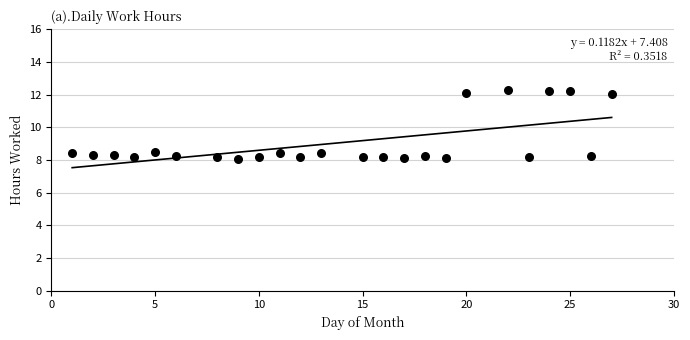

What is the range of Y values (max minus min)?

4.2